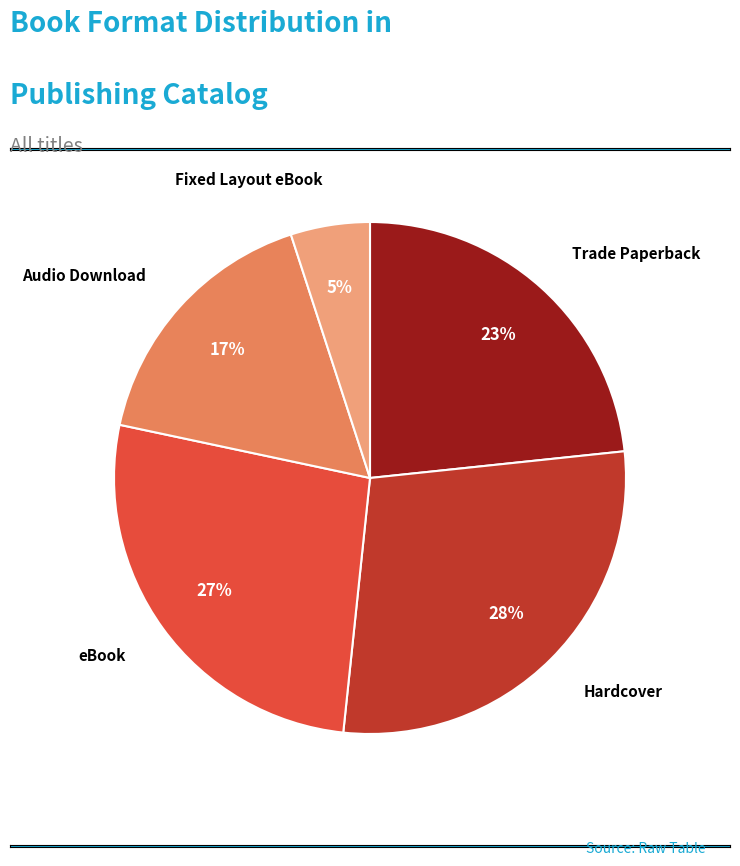

Is the sum of Hardcover and Trade Paperback greater than half?

Yes